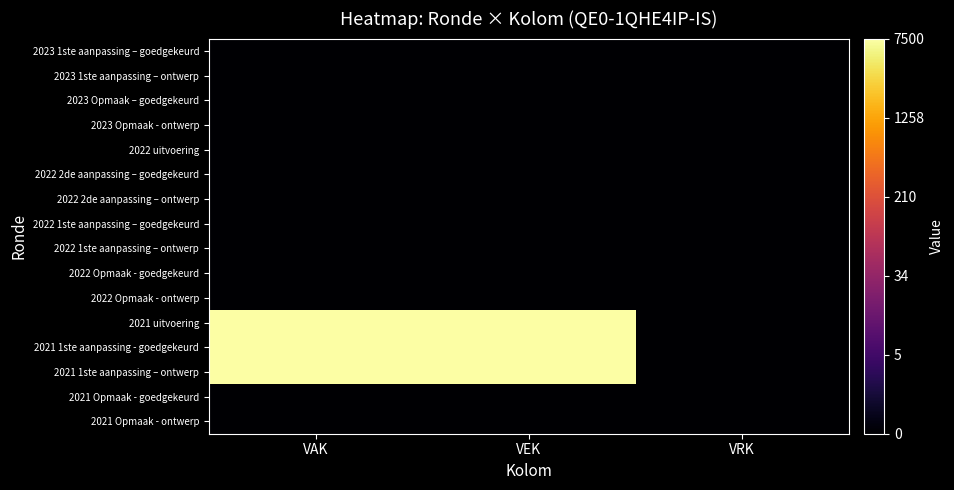

What is the greatest value displayed?

8.9